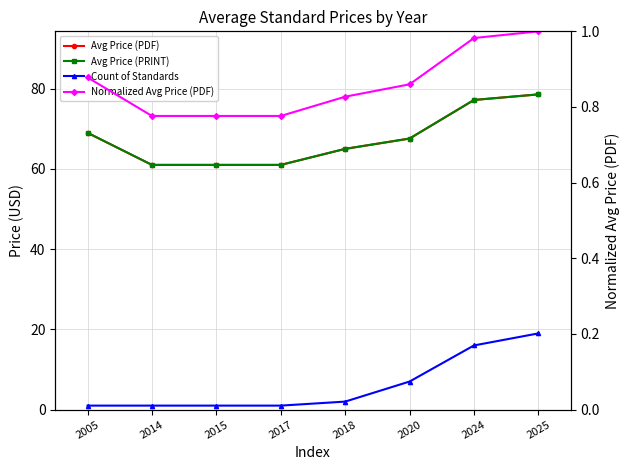

True or false: Avg Price (PDF) and Count of Standards intersect in this chart.

False